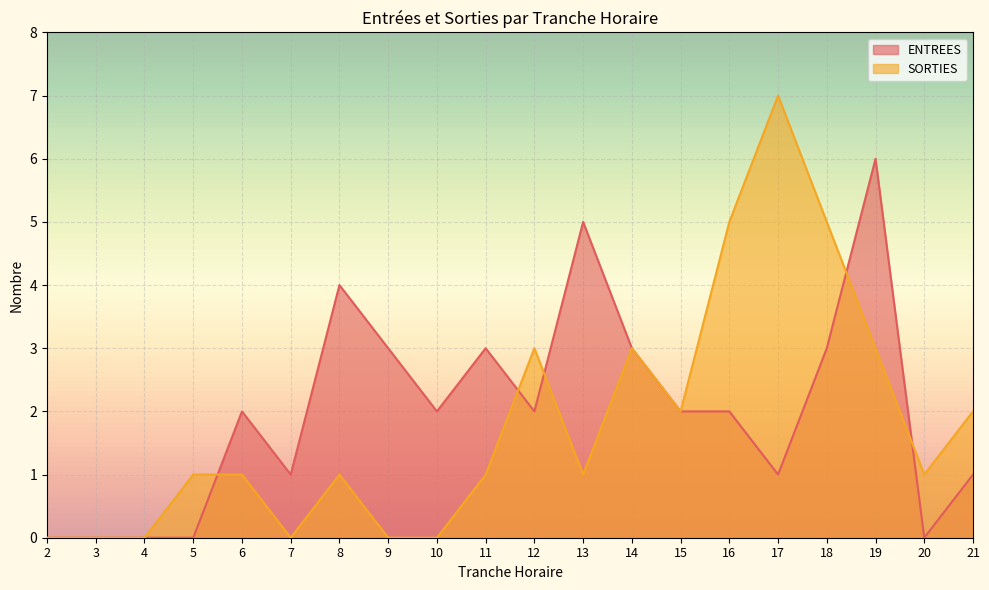

True or false: SORTIES and ENTREES cross at least once.

True